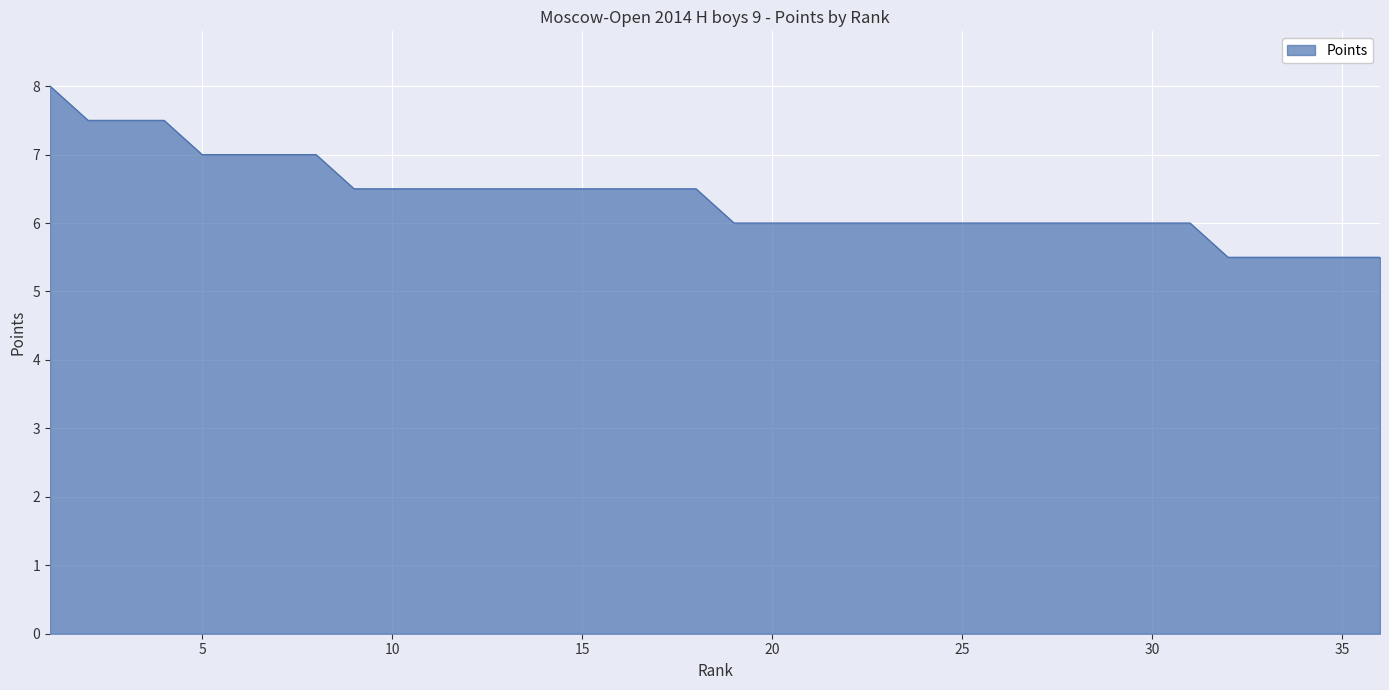

How many lines are shown in the chart?

1